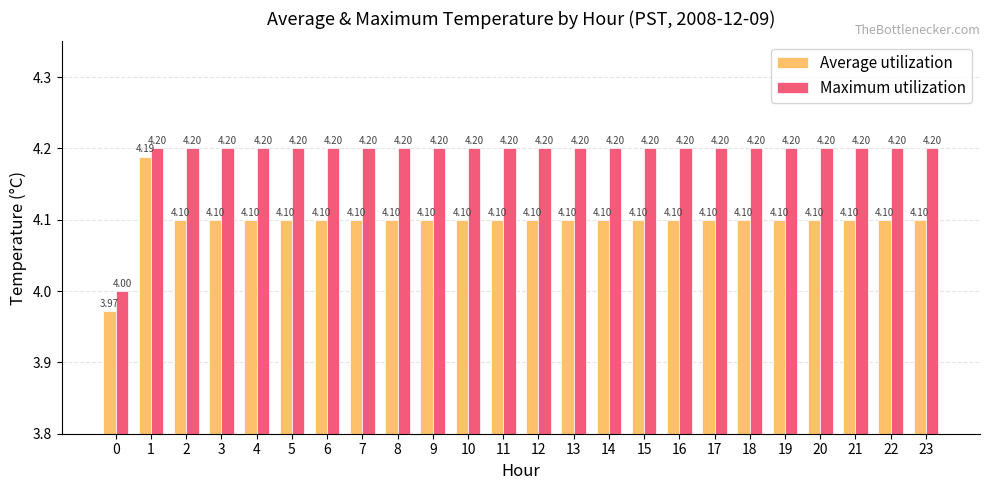

The Maximum utilization series shows 4.2 at 7. True or false?

True